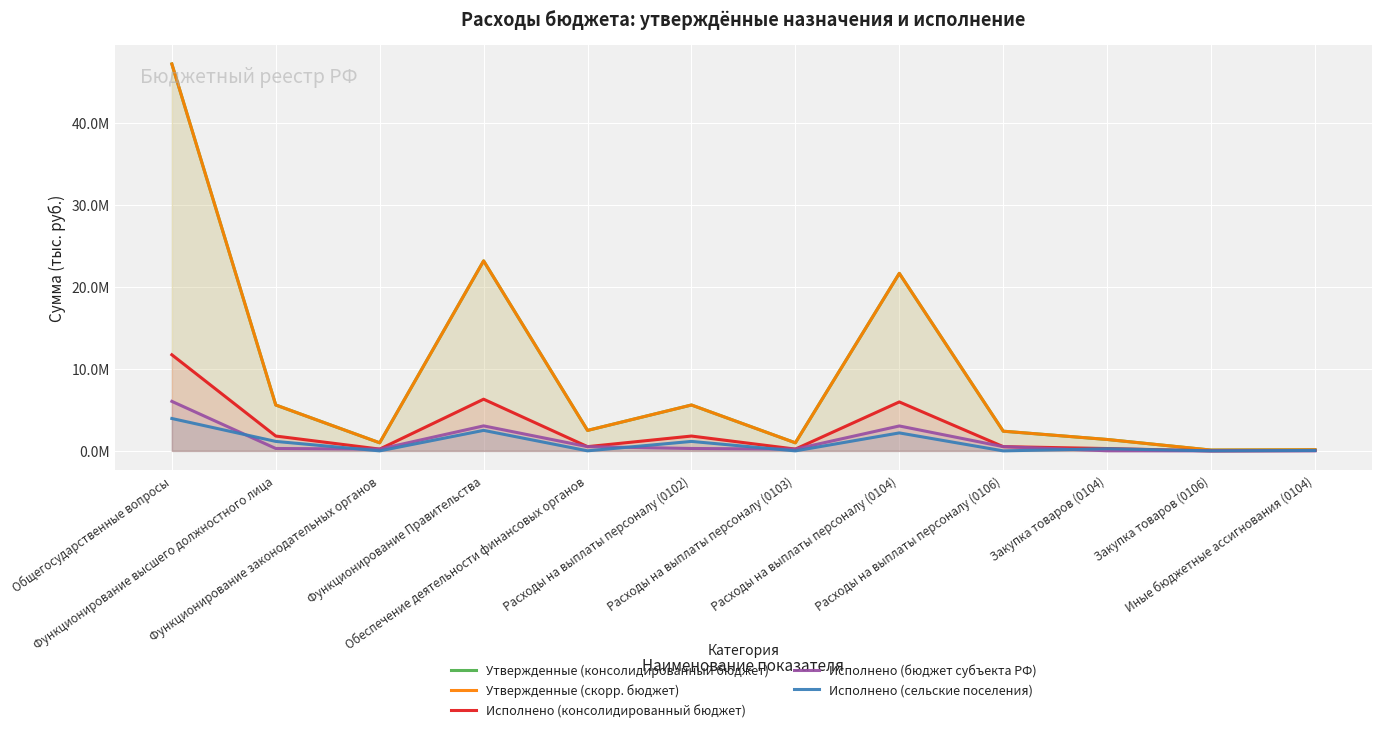

Which has a higher value, Расходы на выплаты персоналу (0106) or Расходы на выплаты персоналу (0103)?

Расходы на выплаты персоналу (0106)